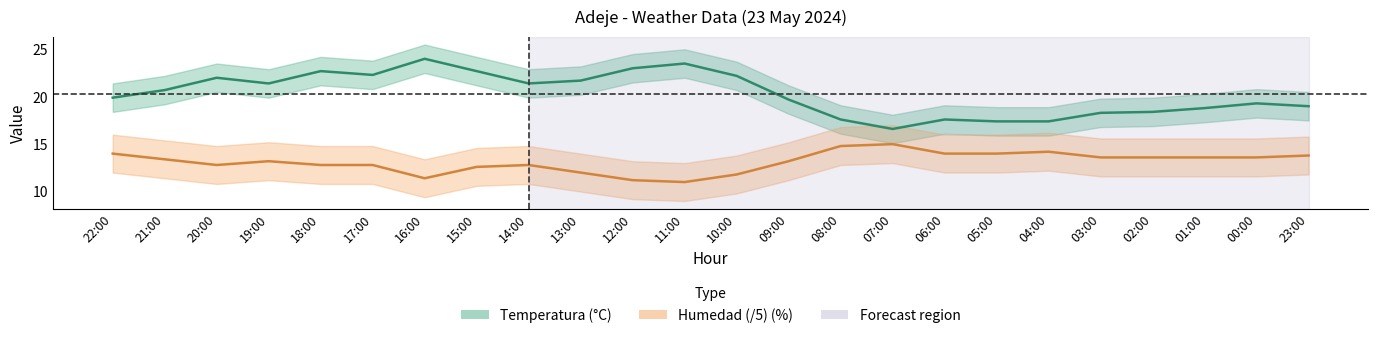

Reading left to right, transcribe all the data shown in this chart.

Temperatura: 19.9	20.7	22.0	21.4	22.7	22.3	24.0	22.7	21.4	21.7	23.0	23.5	22.2	19.7	17.6	16.6	17.6	17.4	17.4	18.3	18.4	18.8	19.3	19.0
Humedad: 14.0	13.4	12.8	13.2	12.8	12.8	11.4	12.6	12.8	12.0	11.2	11.0	11.8	13.2	14.8	15.0	14.0	14.0	14.2	13.6	13.6	13.6	13.6	13.8